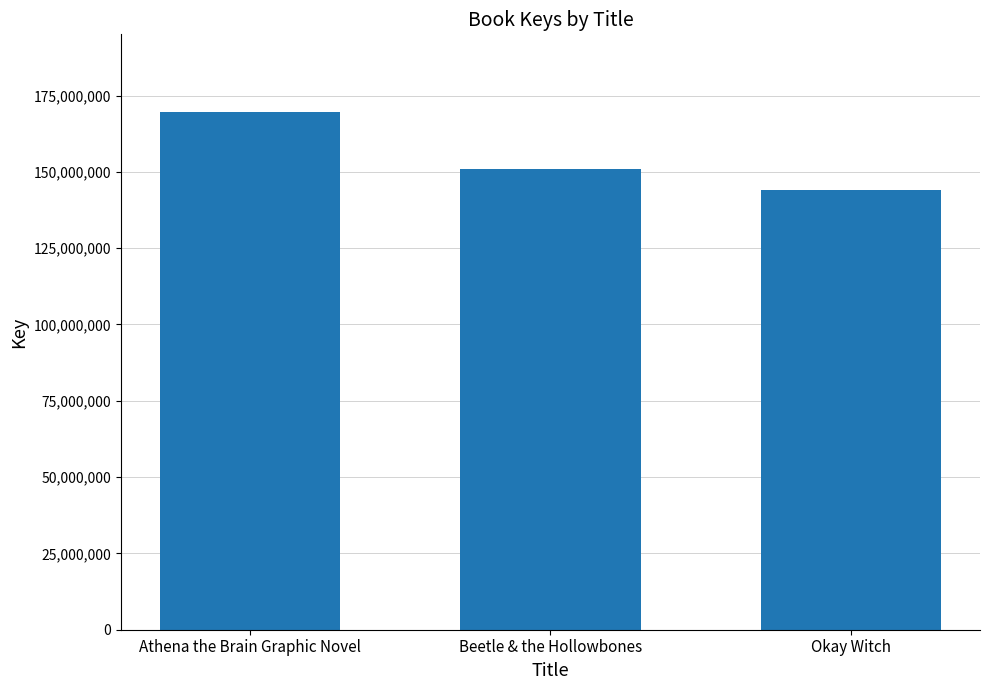

What is the average value?

154864197